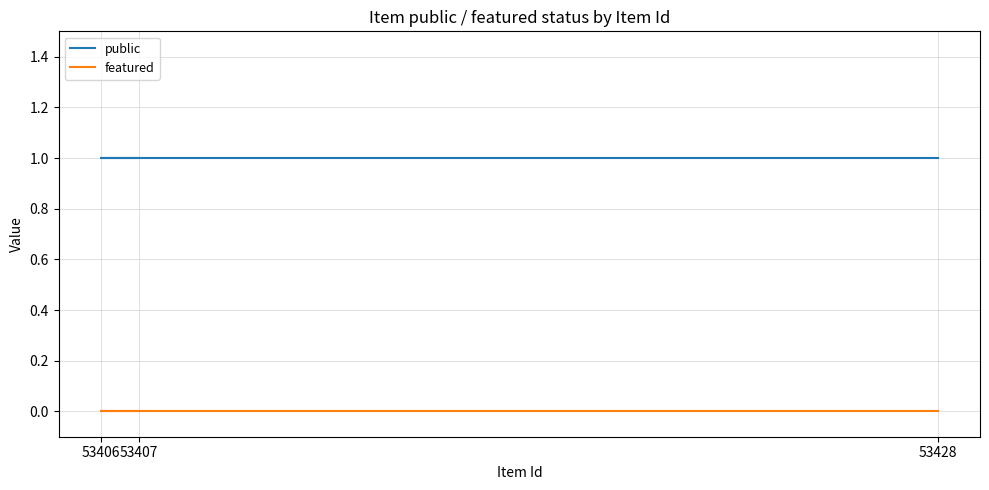

Reading left to right, transcribe all the data shown in this chart.

public: 53428=1	53406=1	53407=1
featured: 53428=0	53406=0	53407=0